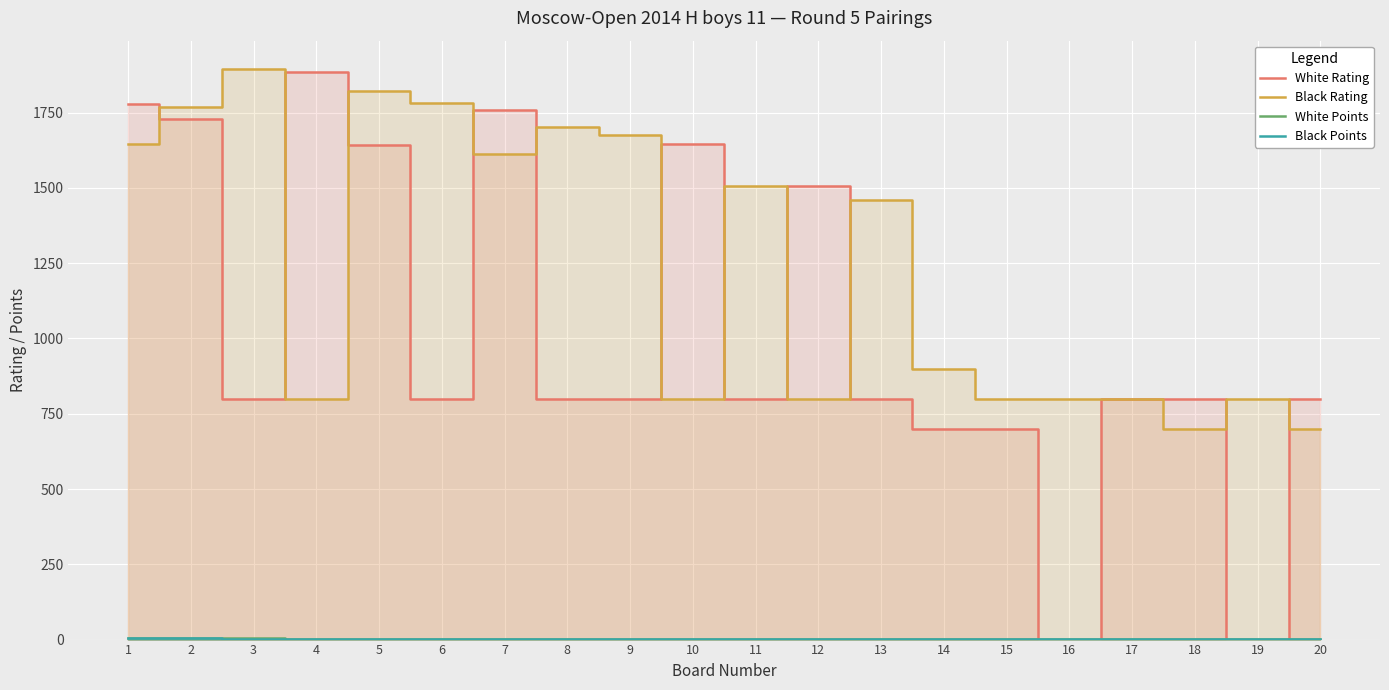

At which label is White Points closest to 3?

8